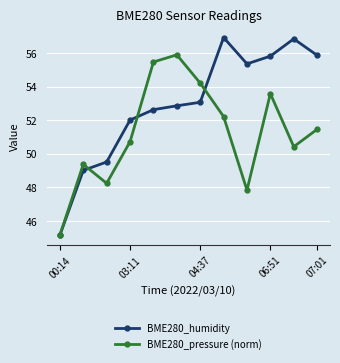

What is the difference between the second highest and second lowest values in the BME280_pressure (norm) series?

7.6